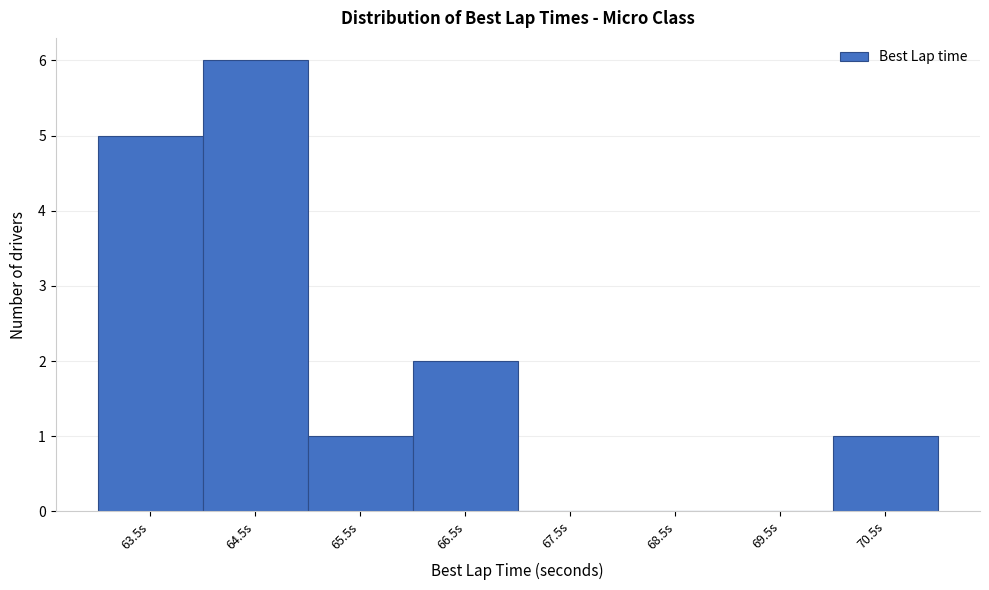

Reading left to right, list all the values displayed in this chart.

63.5s=5	64.5s=6	65.5s=1	66.5s=2	67.5s=0	68.5s=0	69.5s=0	70.5s=1